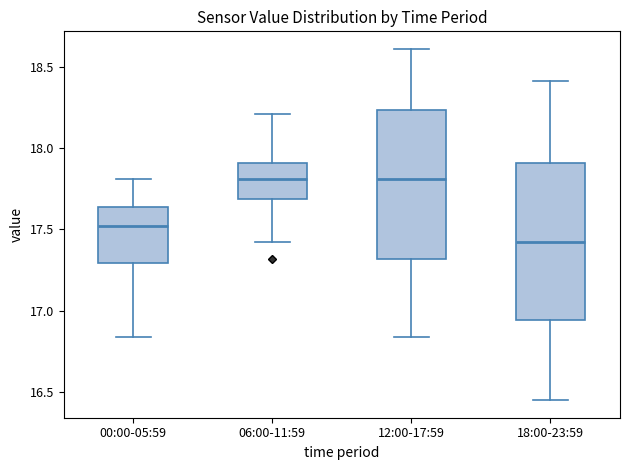

Where does the upper whisker of the box for 12:00-17:59 end on the y-axis? The values are not printed on the chart, so give them approximately, as read against the axis.

18.60